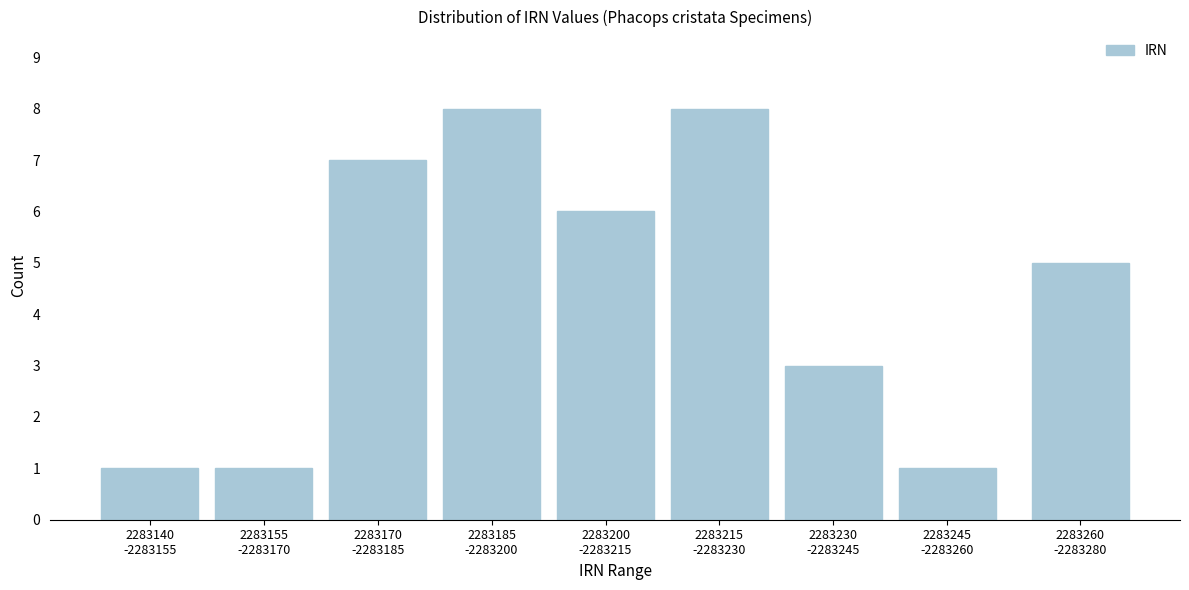

Reading left to right, extract all data points from this chart.

1	1	7	8	6	8	3	1	5